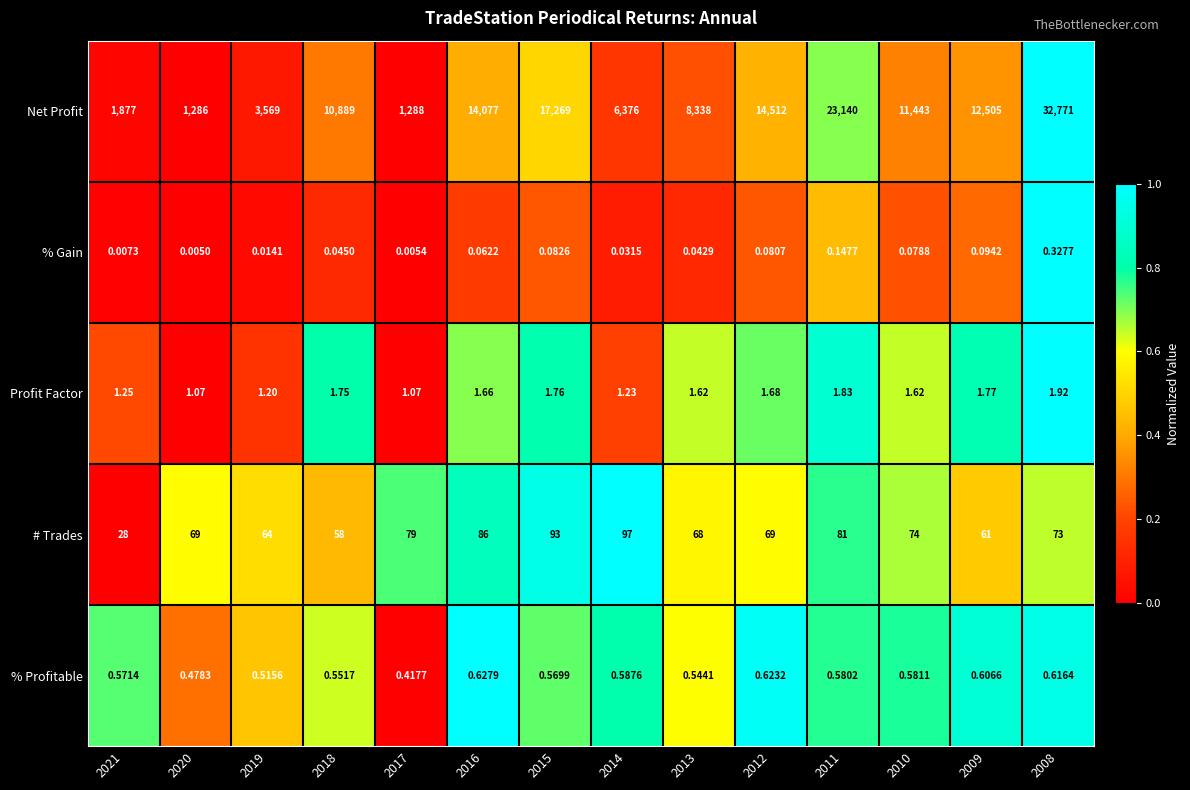

Which series has the widest spread of values?

Net Profit